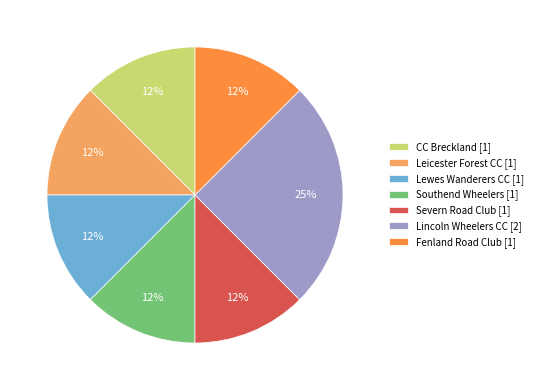

How many slices are in this pie chart?

7